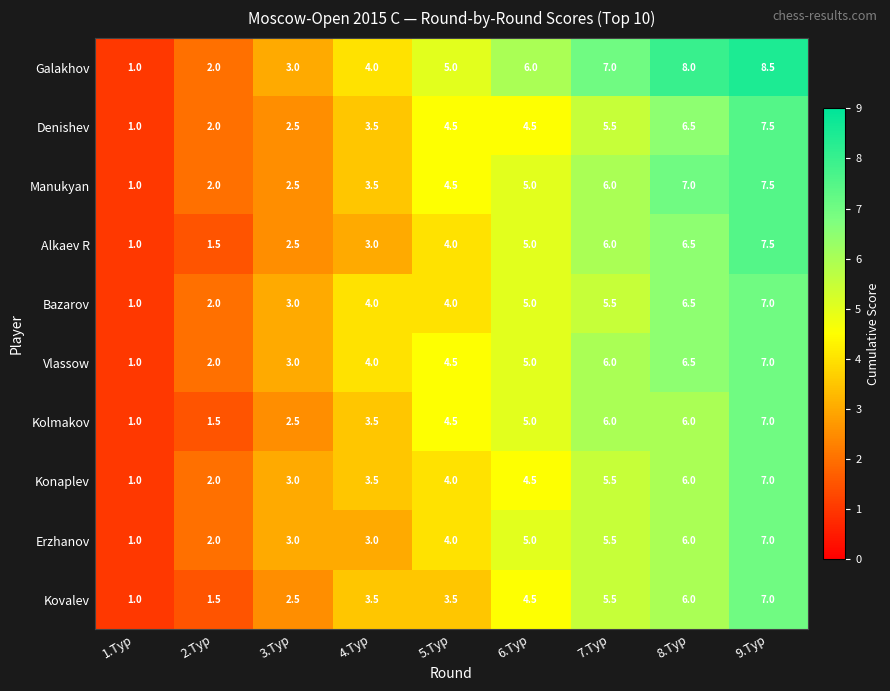

What is the approximate value of Manukyan at 8.Тур?

7.0